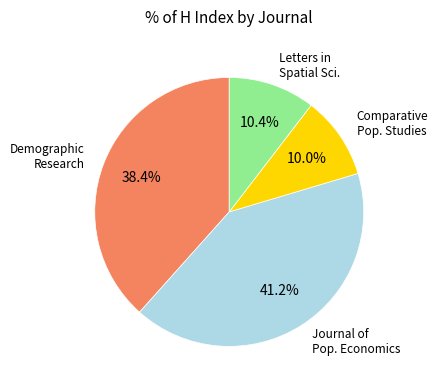

Does any single category account for the majority?

No